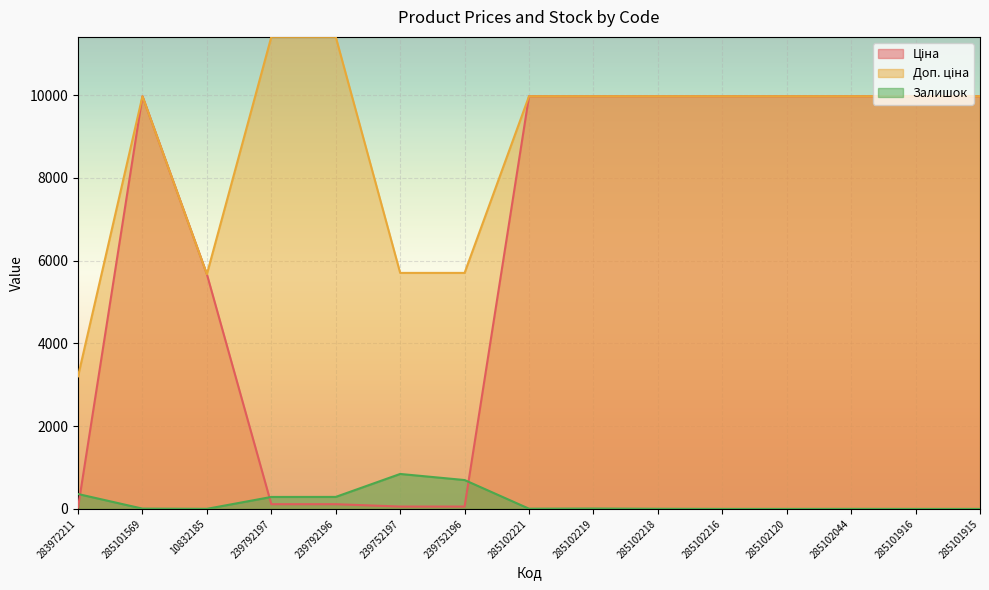

The value of Ціна at 285102120 is 9975.0. True or false?

True